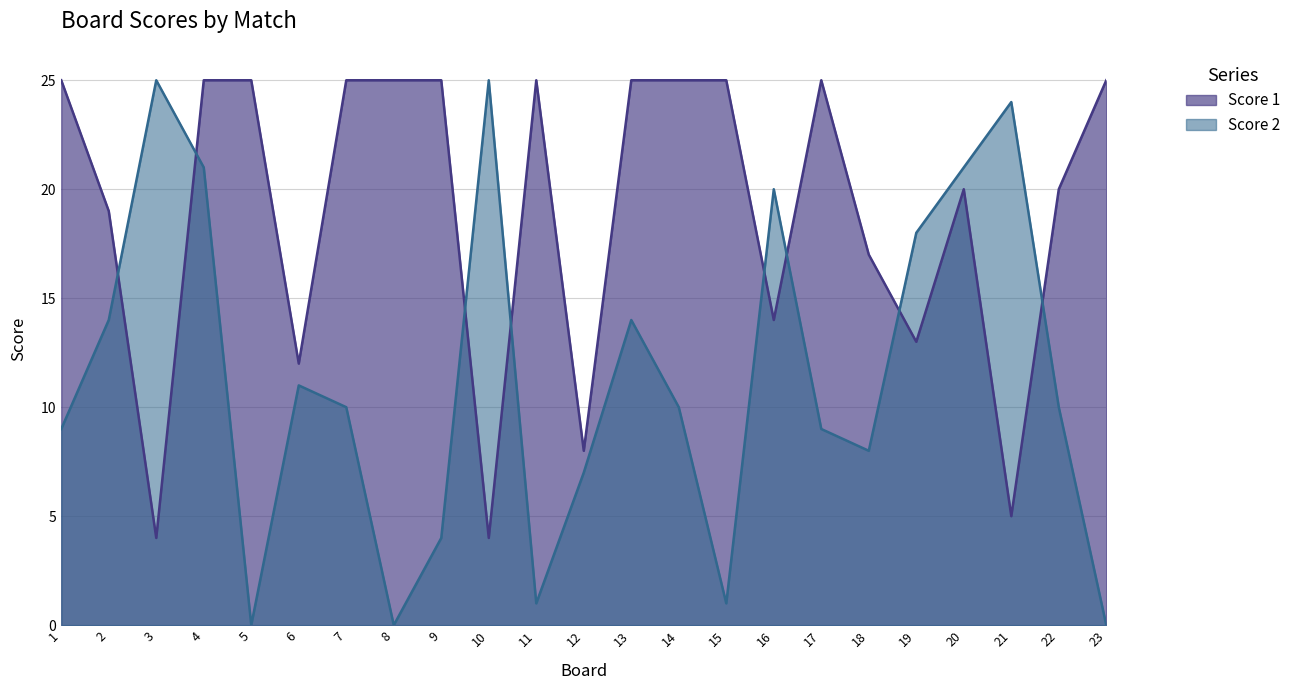

Reading right to left, what are all the values shown in this chart?

Score 1: 25	20	5	20	13	17	25	14	25	25	25	8	25	4	25	25	25	12	25	25	4	19	25
Score 2: 0	10	24	21	18	8	9	20	1	10	14	7	1	25	4	0	10	11	0	21	25	14	9